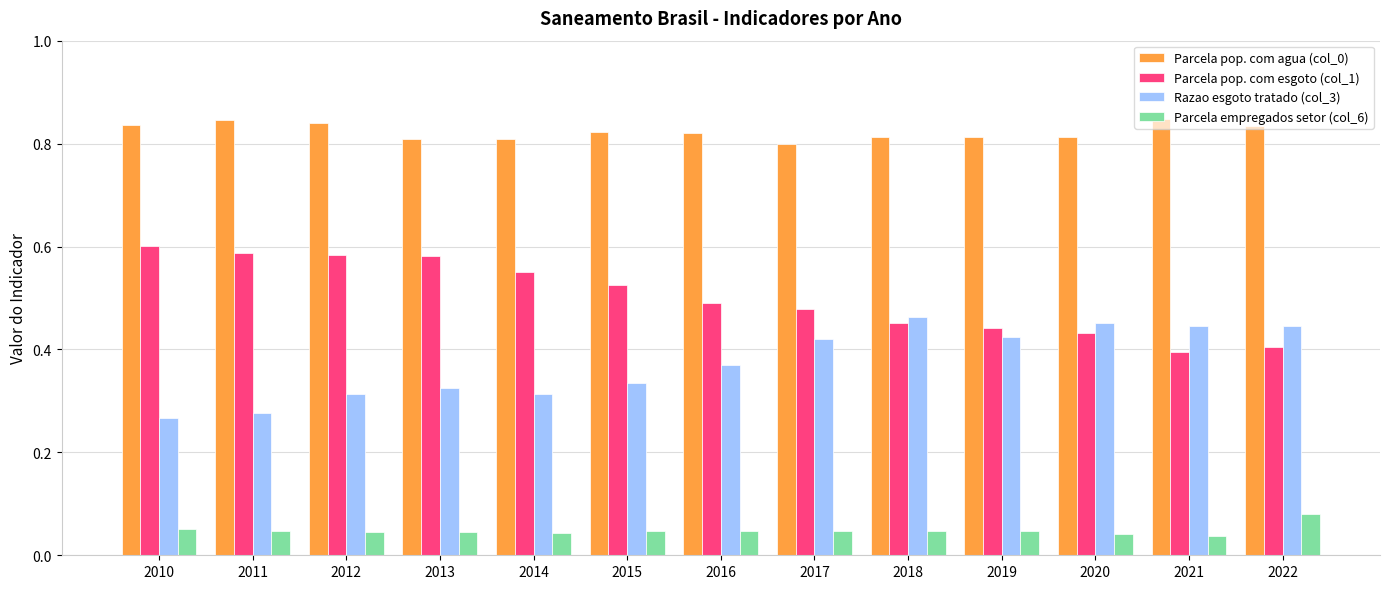

Which category has the highest value in the Parcela empregados setor (col_6) series?

2022